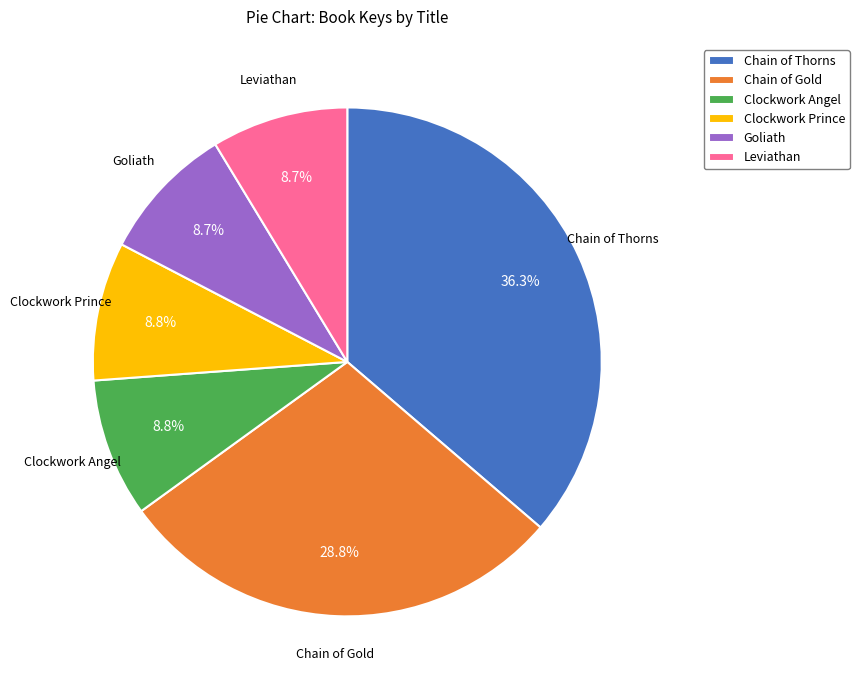

How many slices are in this pie chart?

6